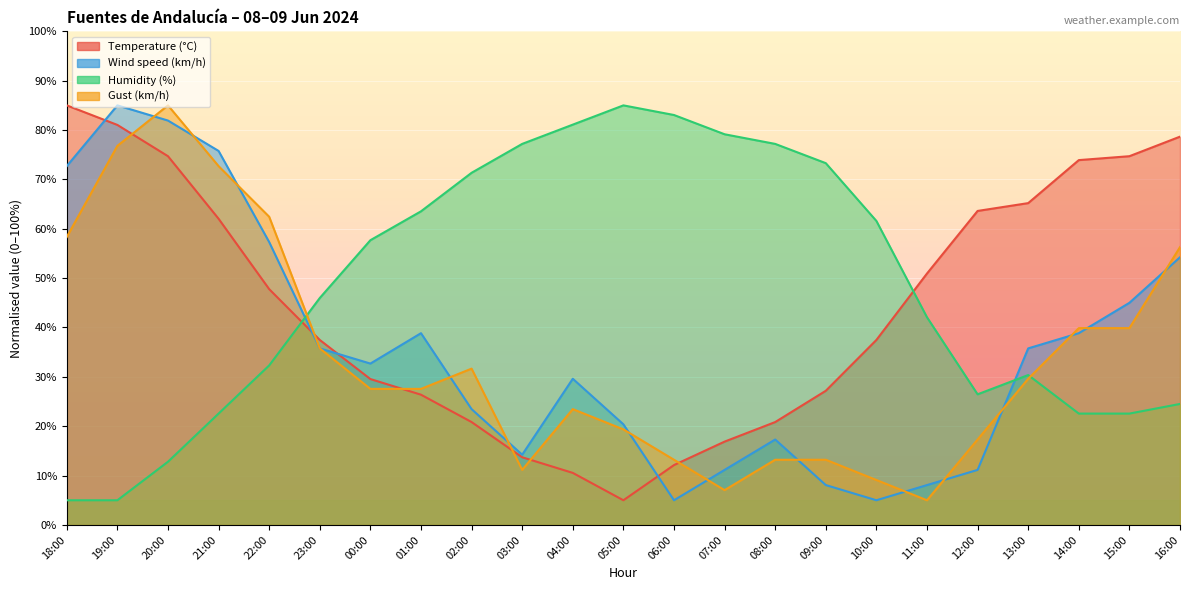

Which category has the lowest value across all series?

05:00